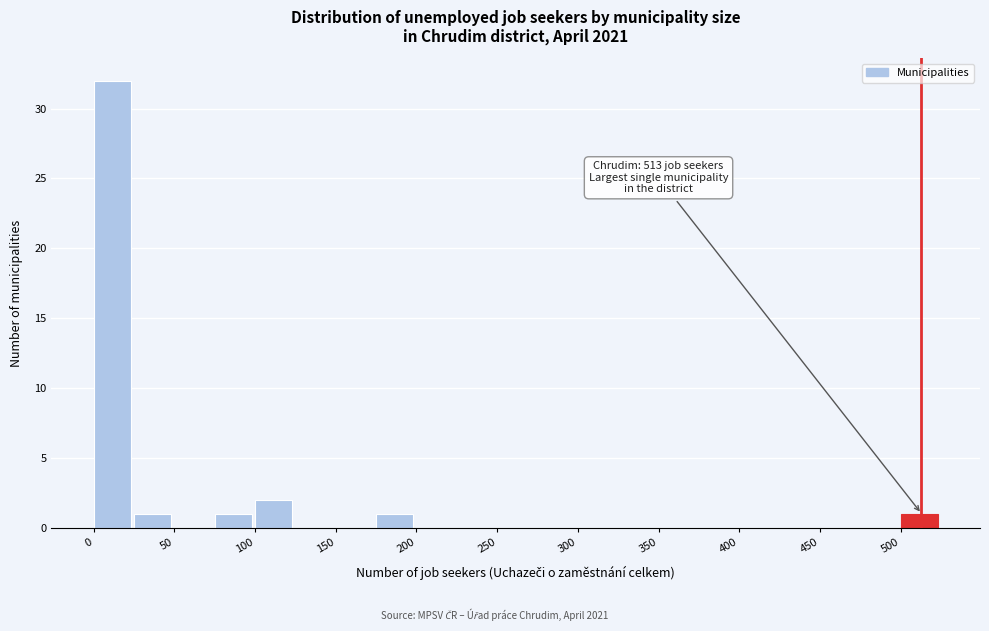

Over which range of the x-axis is the bar tallest?

0 to 25